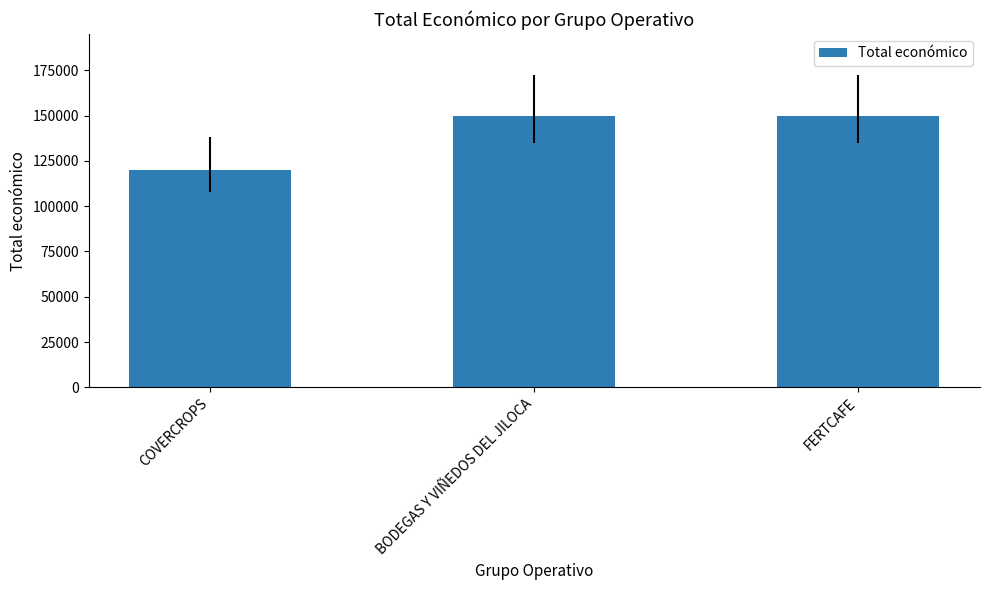

Does the chart contain stacked bars?

No